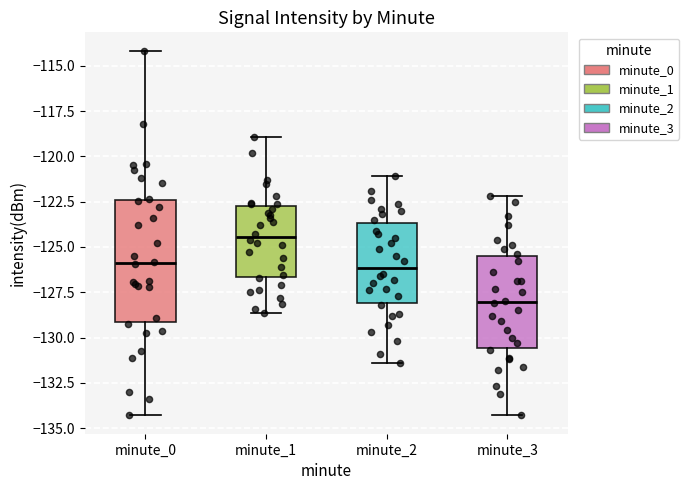

Reading left to right, transcribe this box plot: for each box, give where its median line is, the range the box spans, and where its two whiskers end, as read against the y-axis. The values are not printed on the chart, so give them approximately, as read against the axis.

minute_0: median -126.0, box -129.0 to -122.5, whiskers -134.5 to -114.0
minute_1: median -124.5, box -126.5 to -122.5, whiskers -128.5 to -119.0
minute_2: median -126.0, box -128.0 to -123.5, whiskers -131.5 to -121.0
minute_3: median -128.0, box -130.5 to -125.5, whiskers -134.5 to -122.0